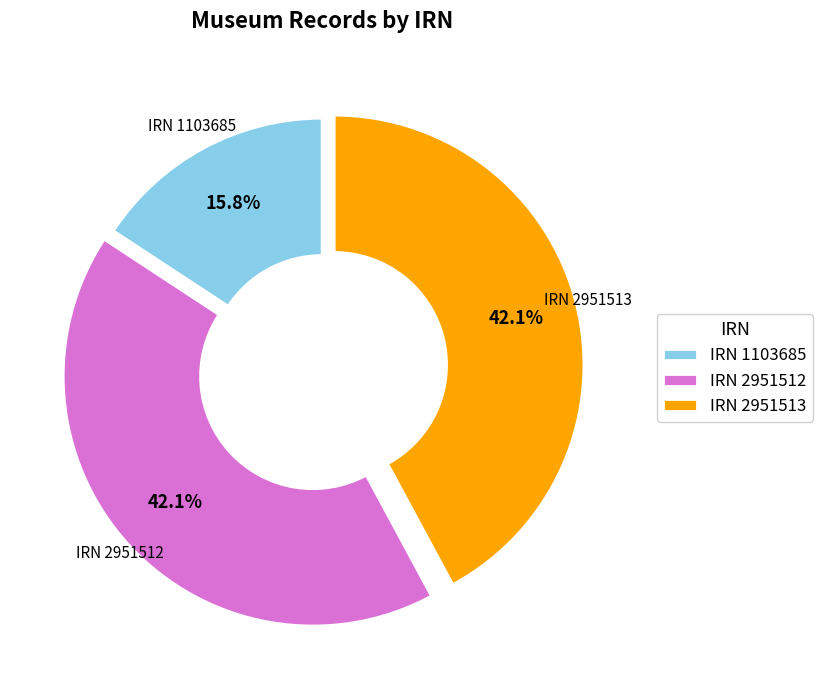

Which has a higher value, IRN 1103685 or IRN 2951512?

IRN 2951512